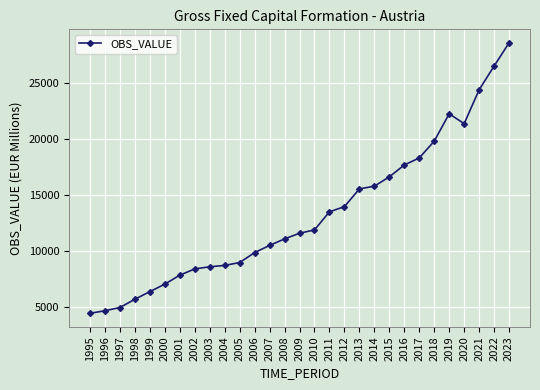

Is it true that the value at 1995 is 6005.1?

False